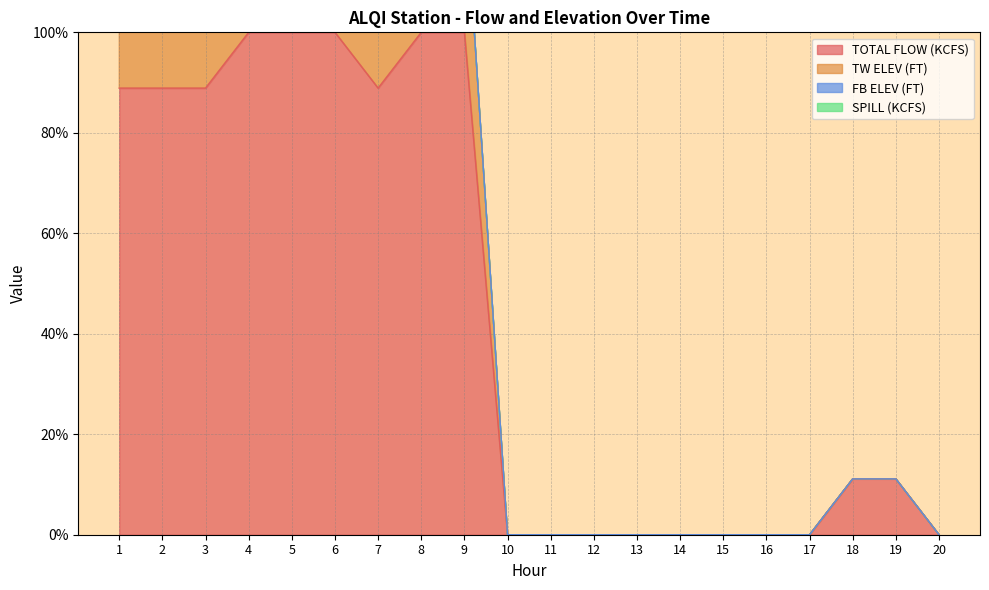

What is the difference between the second highest and second lowest values in the TOTAL FLOW (KCFS) series?

100.0